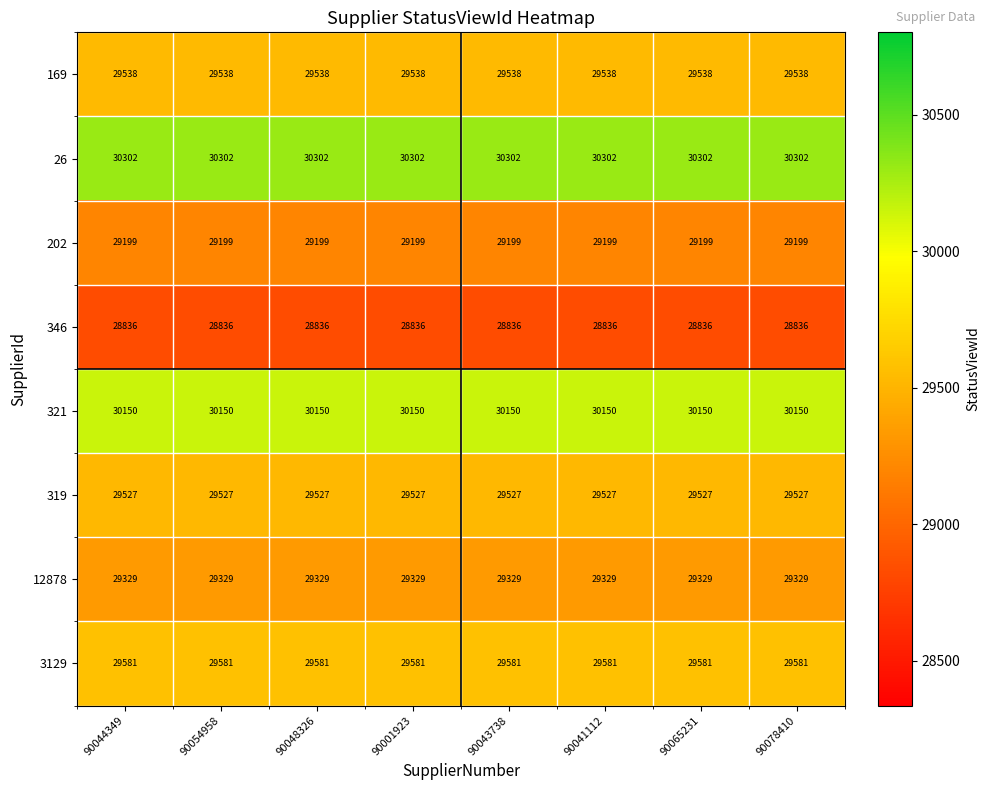

What is the difference between the highest and lowest values at 90001923?

1466